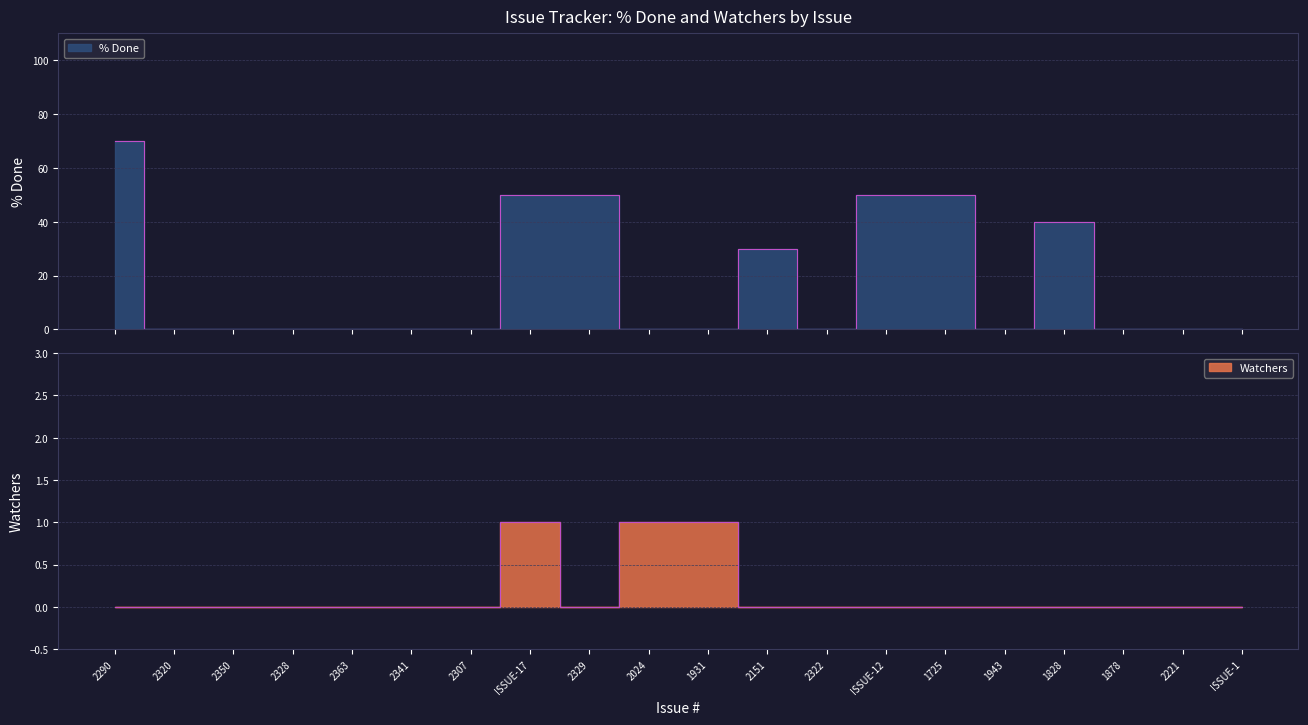

How many values in the % Done series exceed 0?

7